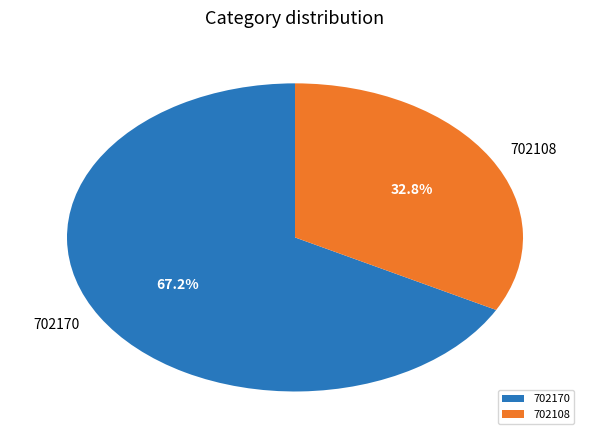

How much of the chart is everything except 702108?

67.2%